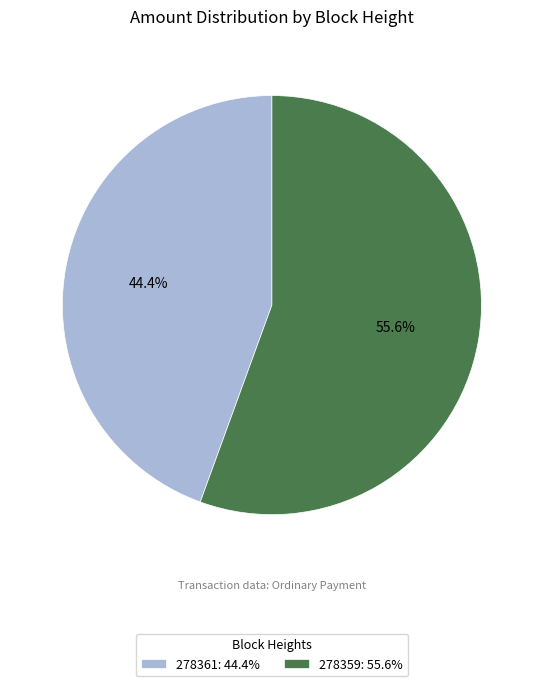

How many segments does this pie chart have?

2